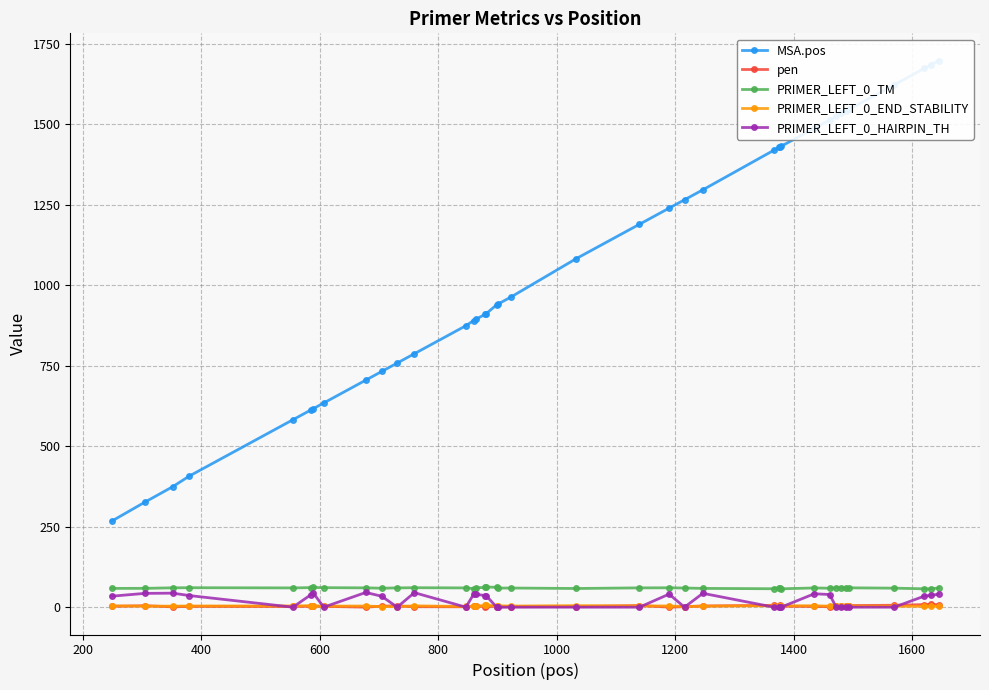

True or false: PRIMER_LEFT_0_HAIRPIN_TH and PRIMER_LEFT_0_TM intersect in this chart.

False